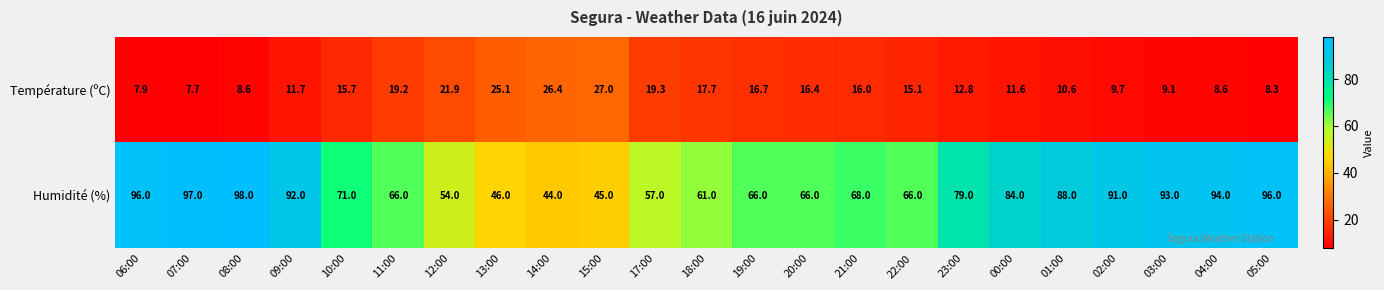

At which category does the chart reach its minimum across all series?

07:00